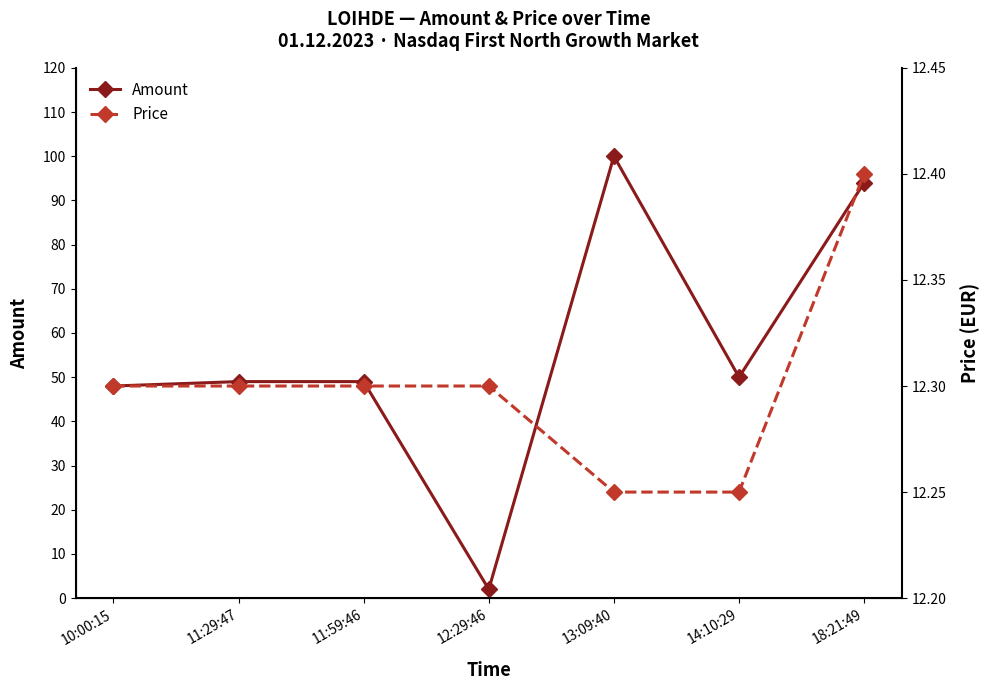

What is the value of the Amount point at the 7th from the left?

94